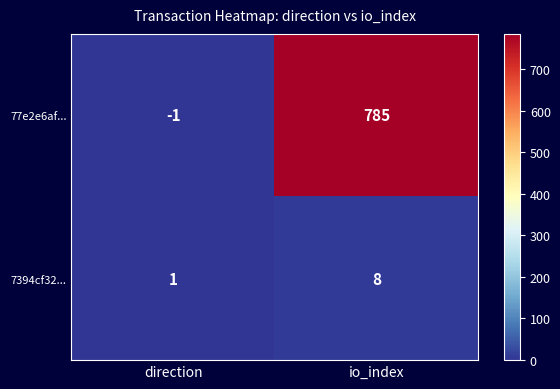

The 77e2e6af... series shows -1 at direction. True or false?

True